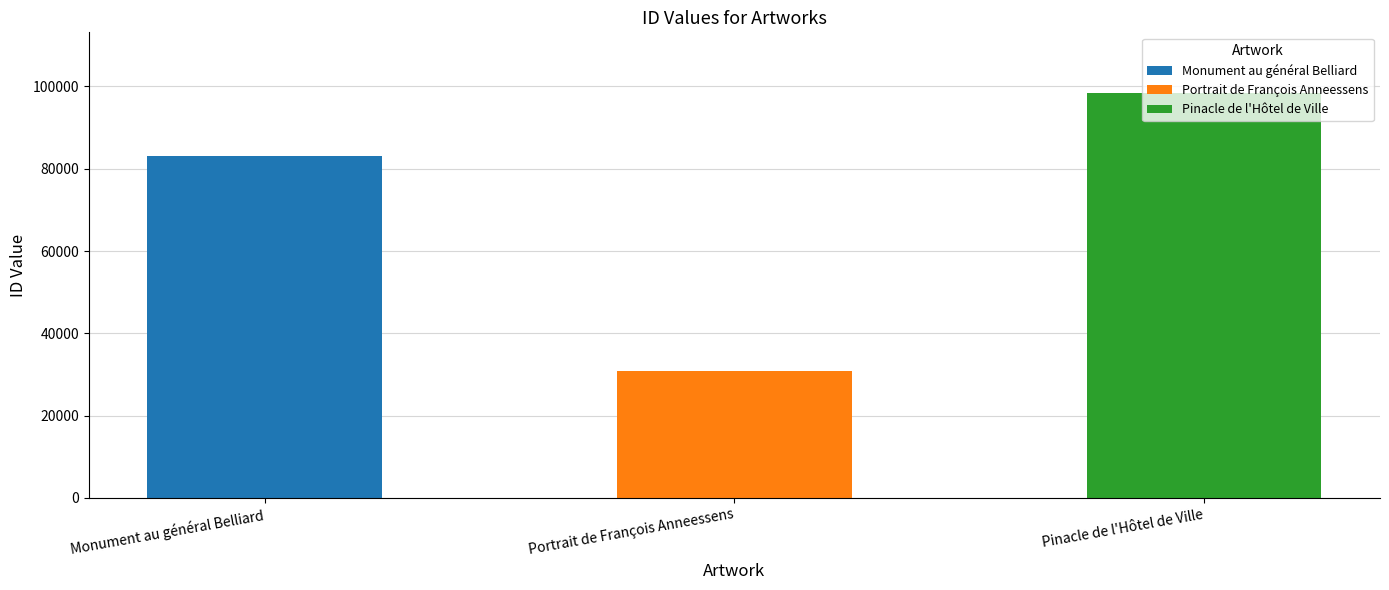

List the labels in order of value, smallest first.

Portrait de François Anneessens, Monument au général Belliard, Pinacle de l'Hôtel de Ville